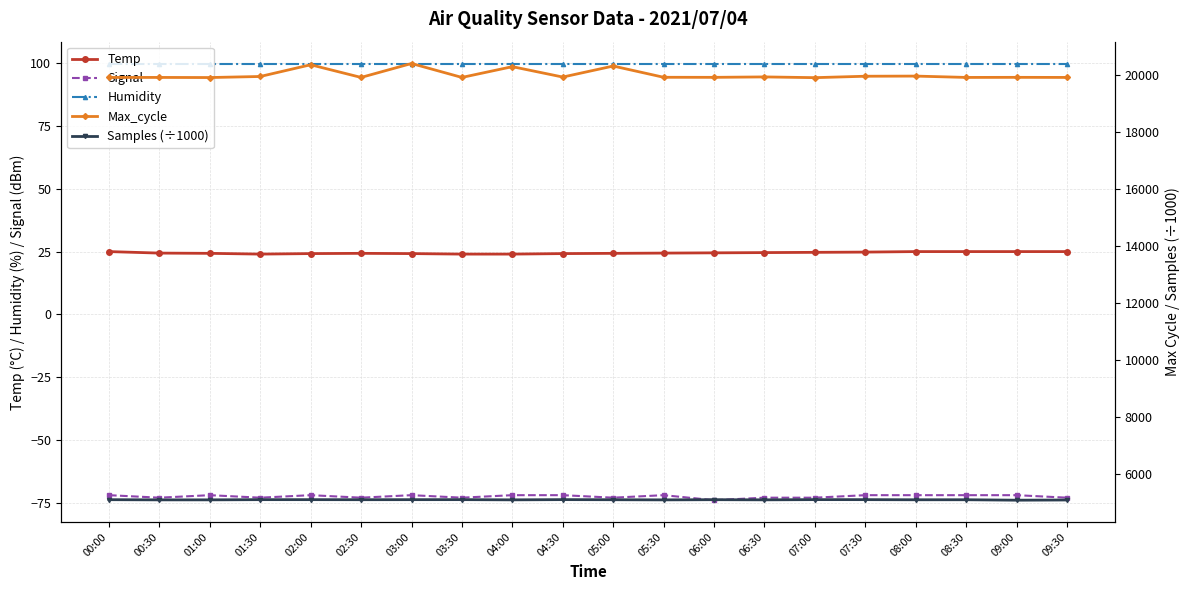

What is the difference between the maximum and second lowest values in the Signal series?

1.0